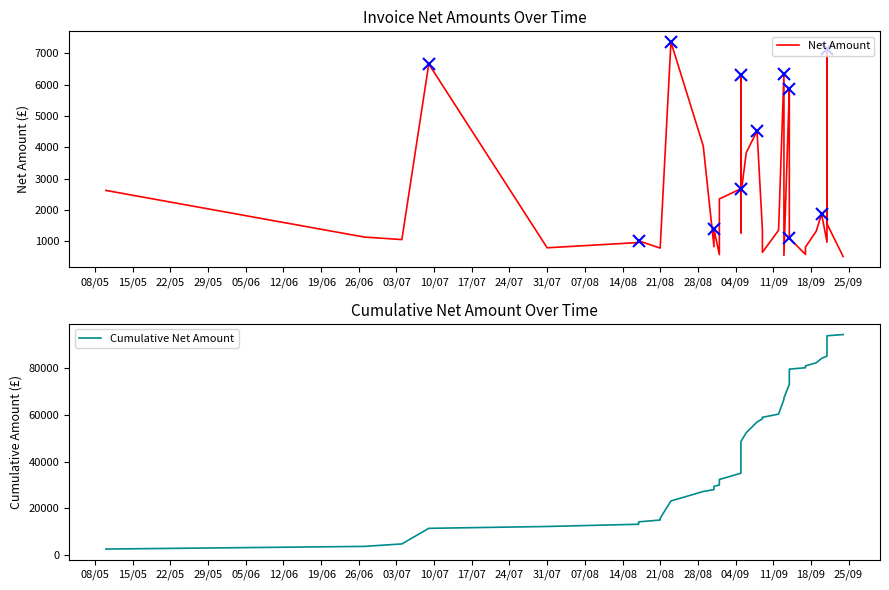

What is the sum of all Cumulative Net Amount values?

1938101.3